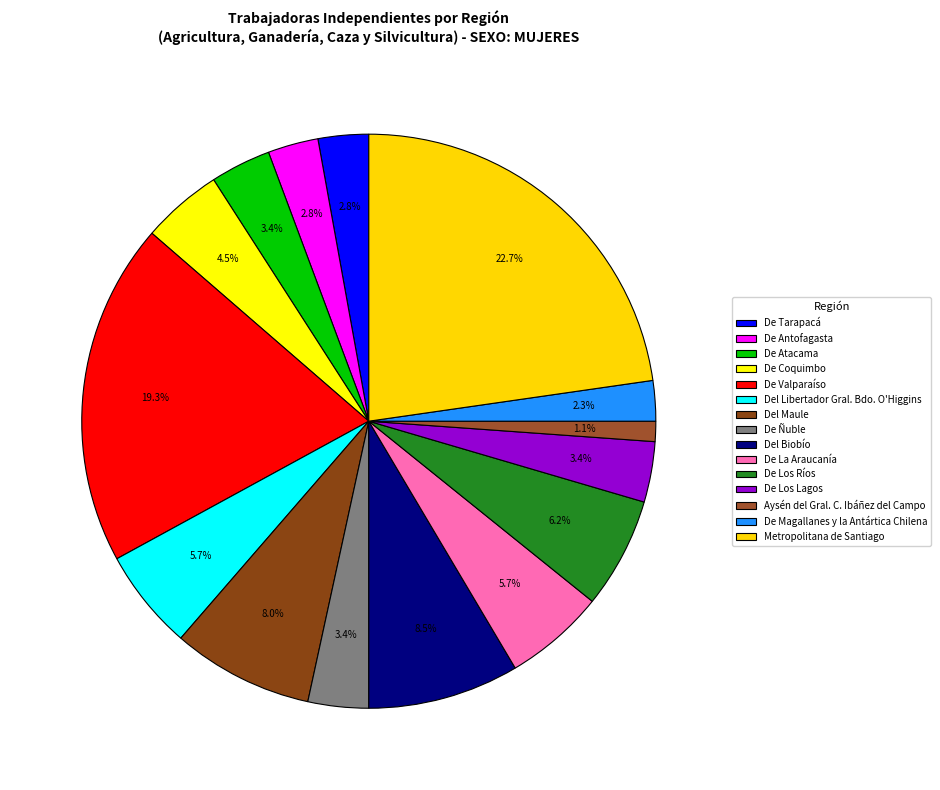

What portion of the pie excludes De Valparaíso?

80.7%